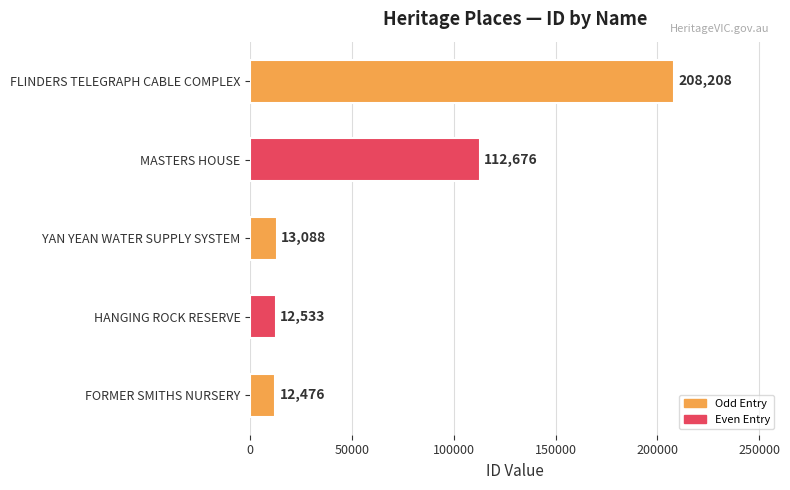

Between MASTERS HOUSE and HANGING ROCK RESERVE, which is larger?

MASTERS HOUSE